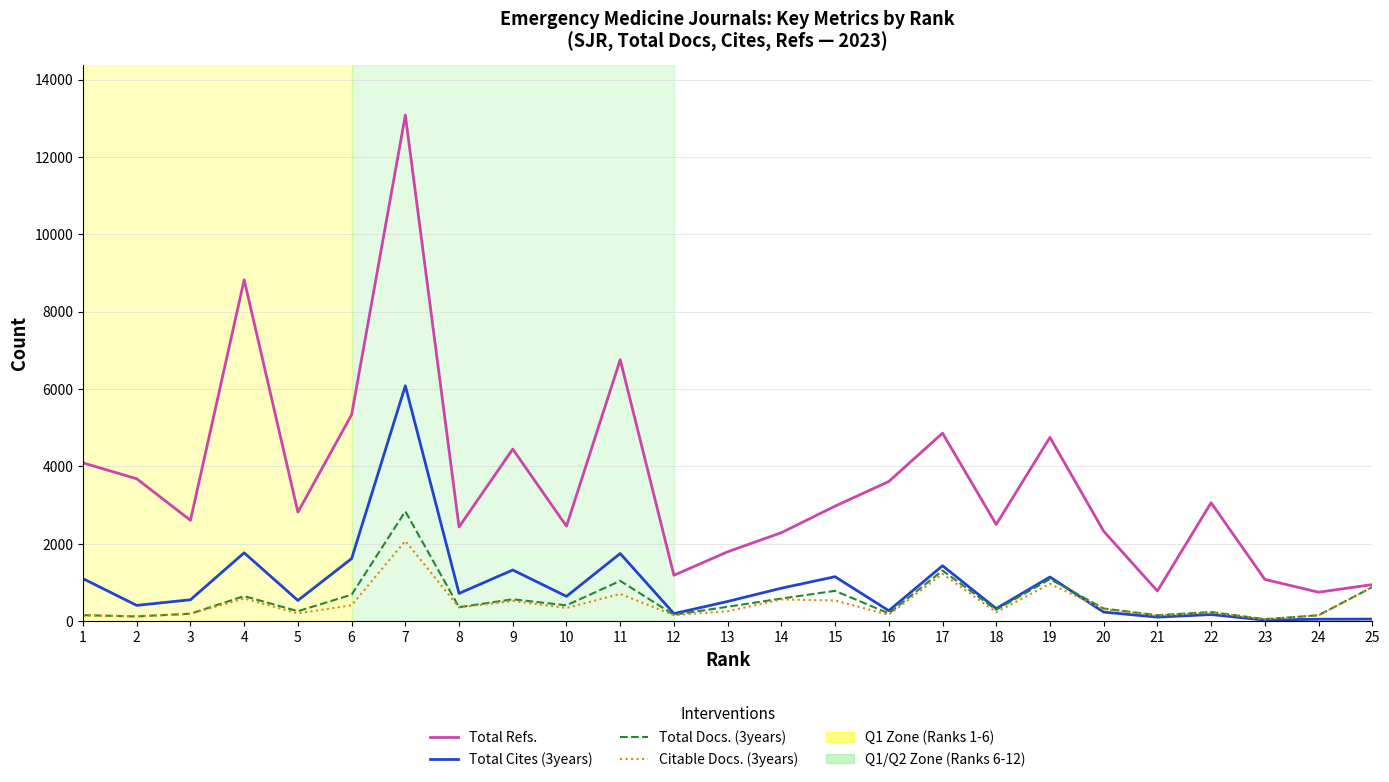

Which series has the widest spread of values?

Total Refs.